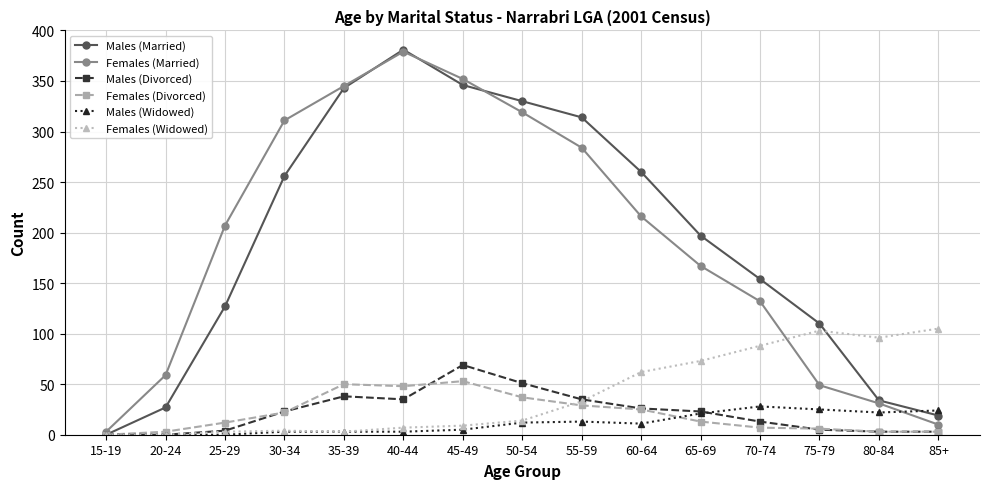

What is the approximate value of Females (Married) at 65-69?

167